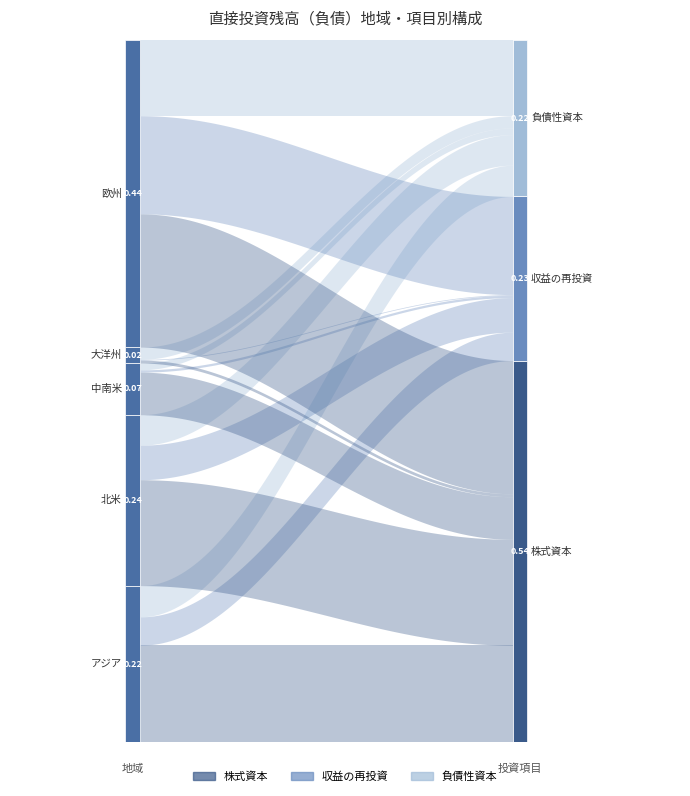

Where is the first local maximum for 株式資本?

北米